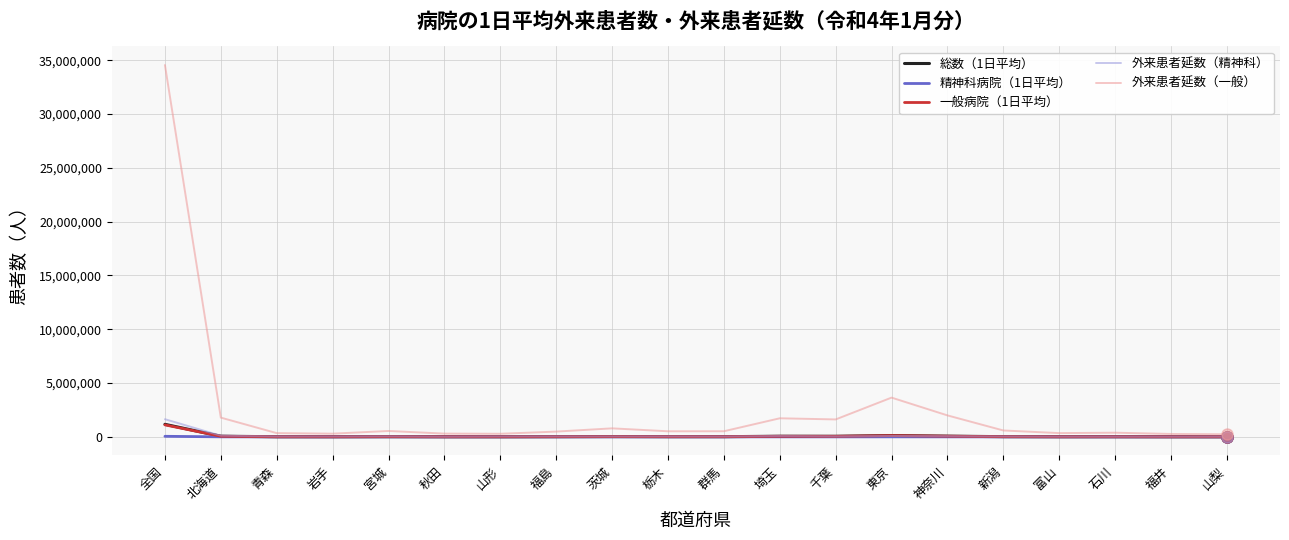

What is the difference between the maximum and minimum values in the 精神科病院（1日平均） series?

52485